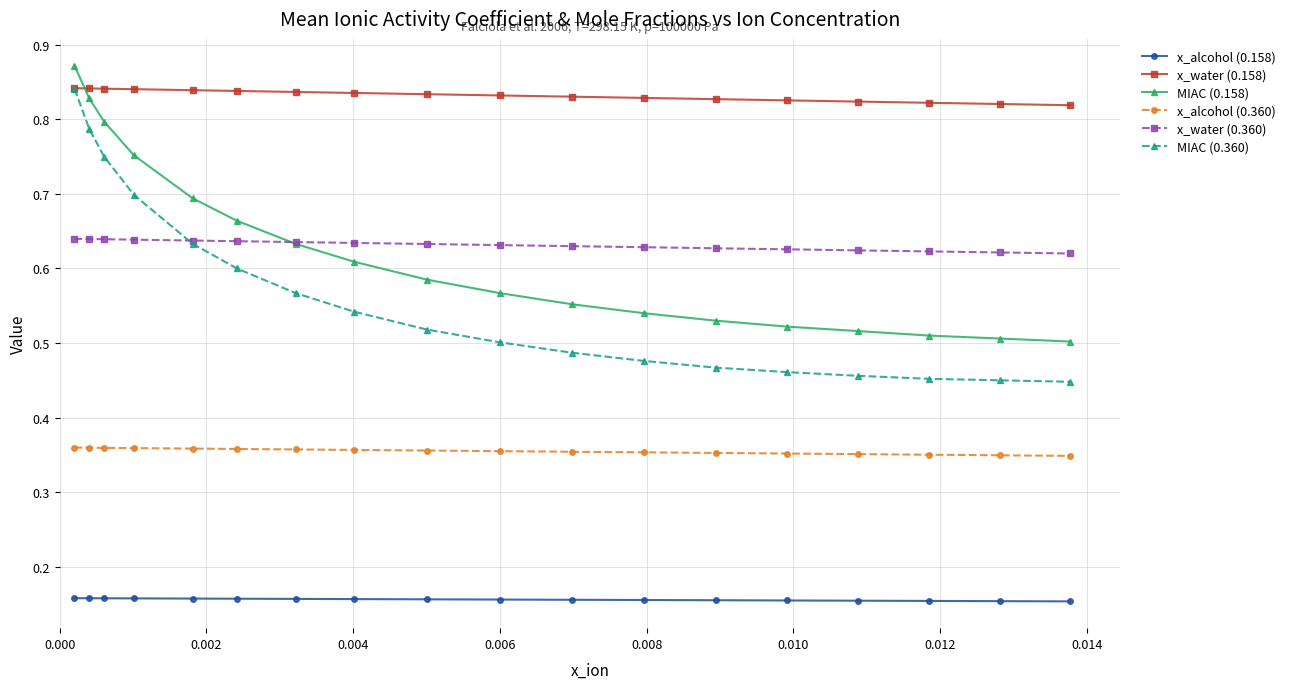

Does the chart have visible grid lines?

Yes